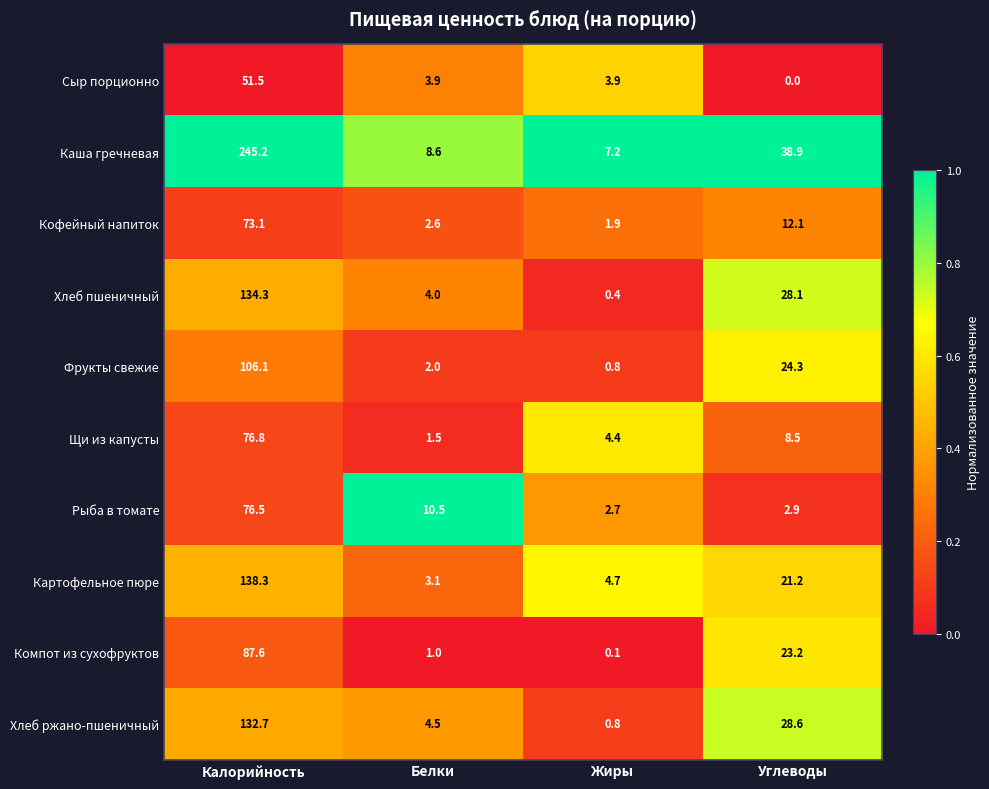

How many data points does each series have?

4